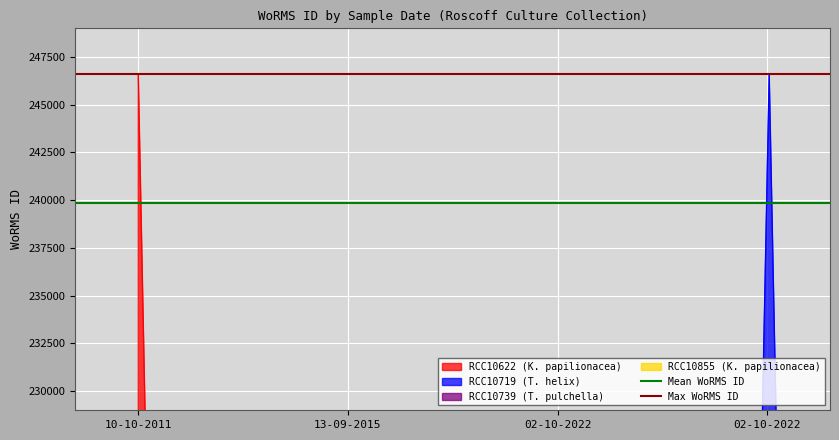

What is the value of the Max WoRMS ID point at the 2nd from the left?

246593.0